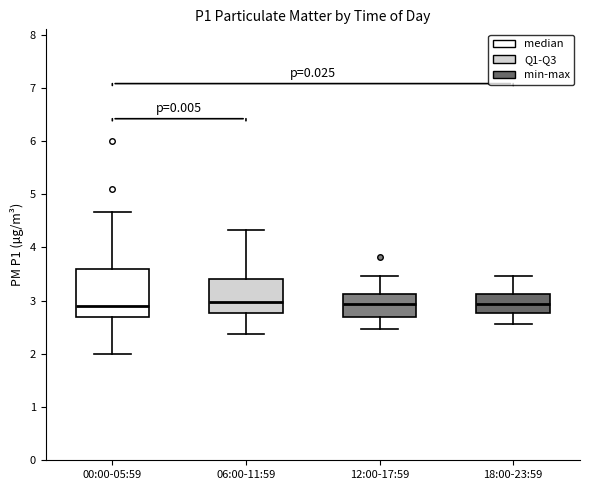

Reading left to right, transcribe this box plot: for each box, give where its median line is, the range the box spans, and where its two whiskers end, as read against the y-axis. The values are not printed on the chart, so give them approximately, as read against the axis.

00:00-05:59: median 2.9, box 2.7 to 3.6, whiskers 2.0 to 4.7
06:00-11:59: median 3.0, box 2.8 to 3.4, whiskers 2.4 to 4.3
12:00-17:59: median 2.9, box 2.7 to 3.1, whiskers 2.5 to 3.5
18:00-23:59: median 2.9, box 2.8 to 3.1, whiskers 2.6 to 3.5